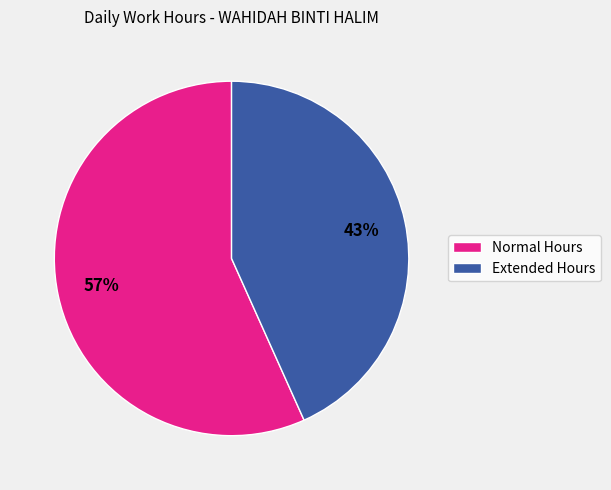

Is it true that Normal Hours is 57% of the pie?

True